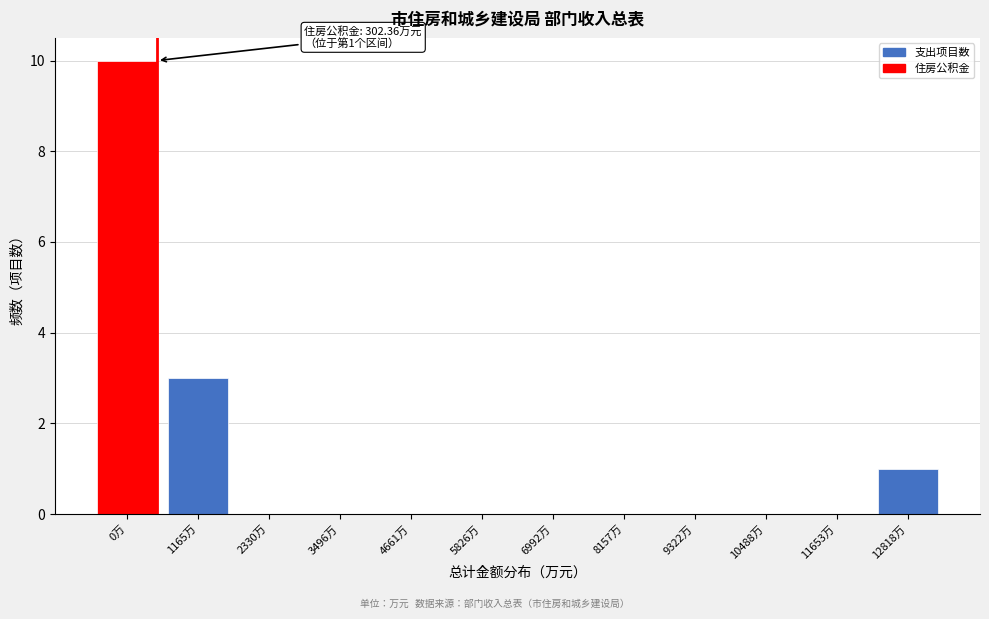

Reading left to right, what are all the values shown in this chart?

0万=10	1165万=3	2330万=0	3496万=0	4661万=0	5826万=0	6992万=0	8157万=0	9322万=0	10488万=0	11653万=0	12818万=1